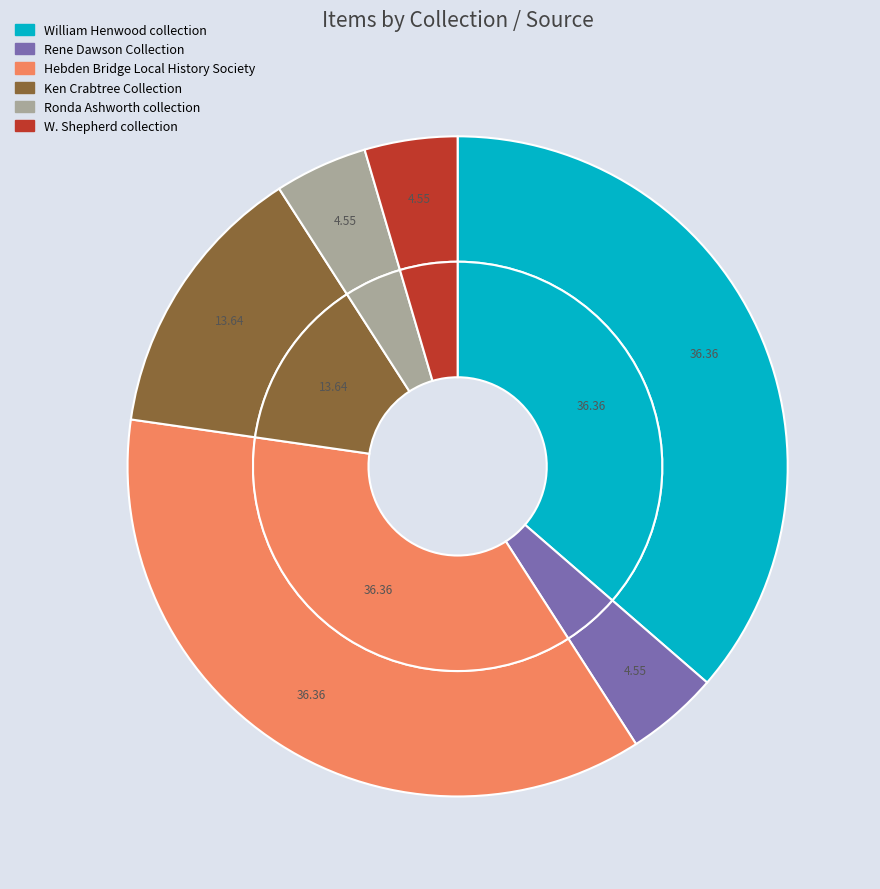

To the nearest percent, what is the average slice percentage?

17%